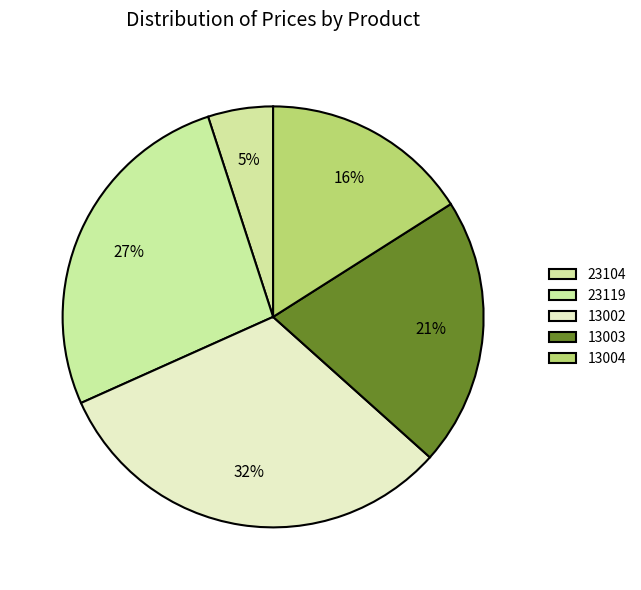

True or false: 13002 accounts for 44% of the total.

False